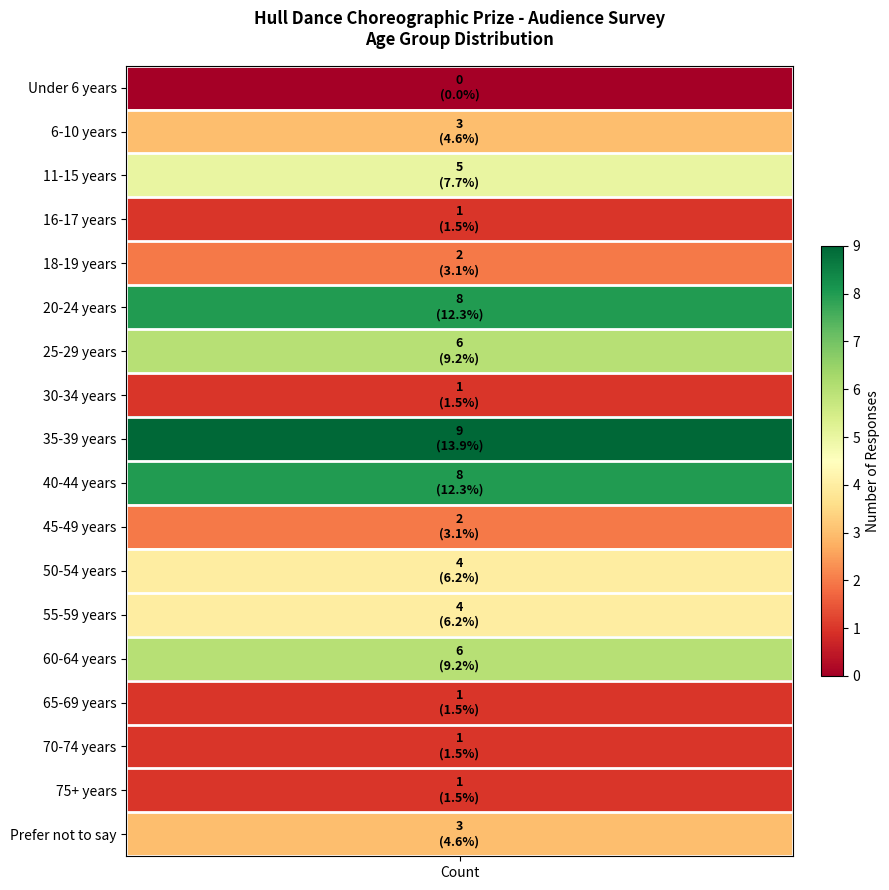

Reading left to right, list all the values displayed in this chart.

0	3	5	1	2	8	6	1	9	8	2	4	4	6	1	1	1	3